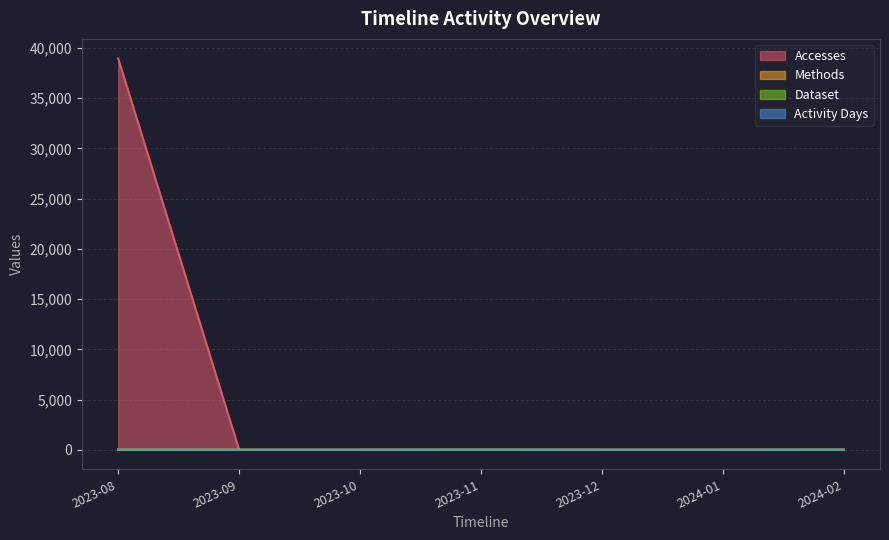

Reading left to right, what are all the values shown in this chart?

Accesses: 38959	0	0	1	0	0	1
Methods: 1	0	0	1	0	0	1
Dataset: 1	0	0	1	0	0	1
Activity Days: 13	0	0	1	0	0	1